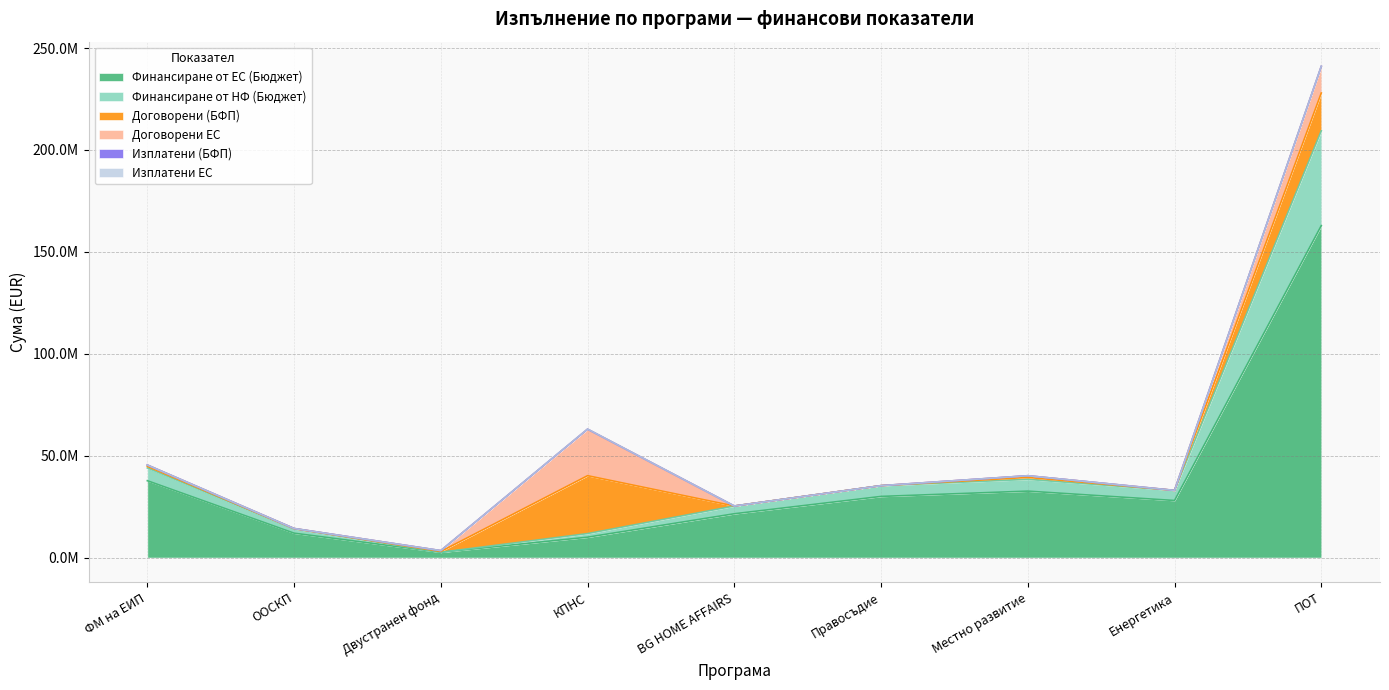

Reading left to right, list all the values displayed in this chart.

Финансиране от ЕС (Бюджет): 37714867.8	11969816.2	2602000.2	10000000.0	21499670.5	29999539.8	32604347.1	28000000.0	162855769.7
Финансиране от НФ (Бюджет): 6264576.9	2112320.4	0.0	1764706.0	3794059.5	5294036.8	5753708.2	4941176.0	46534168.6
Договорени (БФП): 775887.2	106220.9	403920.6	28416350.6	4095.4	0.0	976567.5	14469.6	18557146.5
Договорени ЕС: 666637.6	90287.8	403920.6	22774478.4	2457.3	0.0	830082.4	11575.6	13000812.0
Изплатени (БФП): 0.0	0.0	0.0	55667.9	0.0	0.0	0.0	0.0	70061.0
Изплатени ЕС: 0.0	0.0	0.0	46023.0	0.0	0.0	0.0	0.0	56087.8